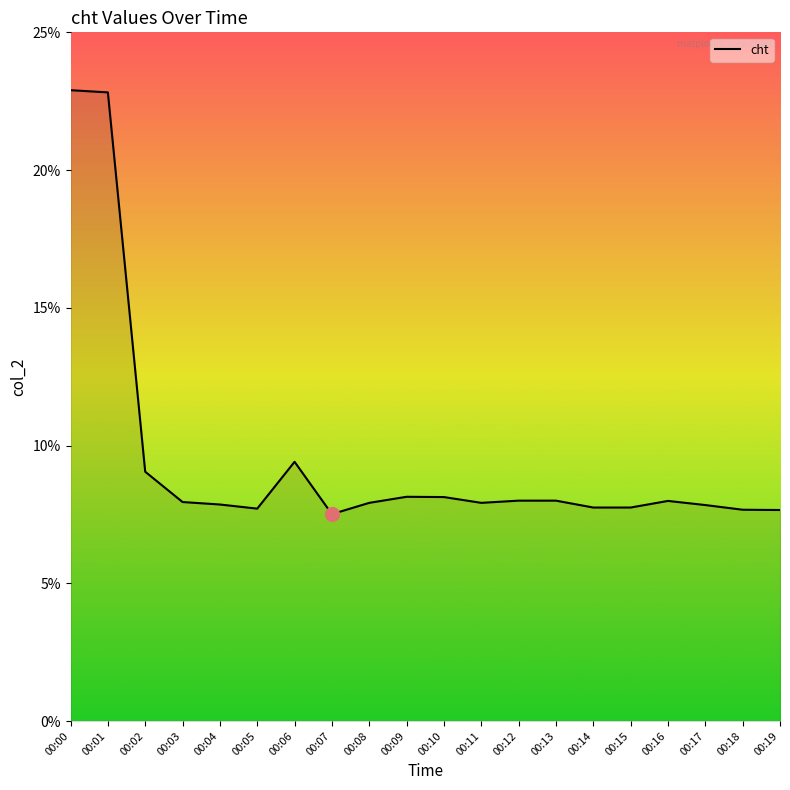

What is the difference between the maximum and minimum values?

15.4